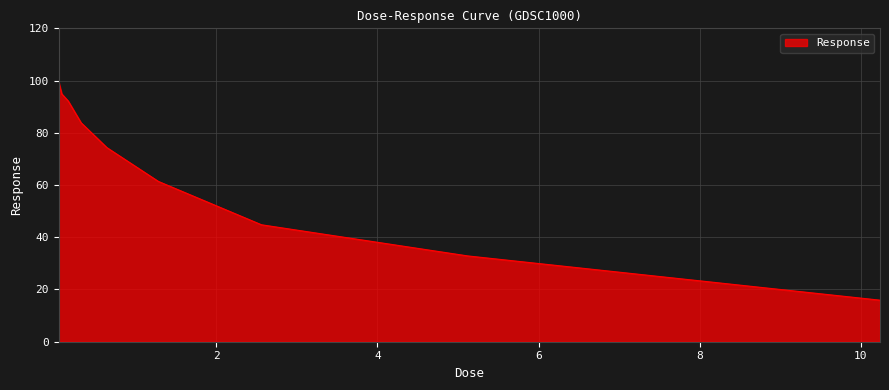

What is the smallest value displayed?

15.9